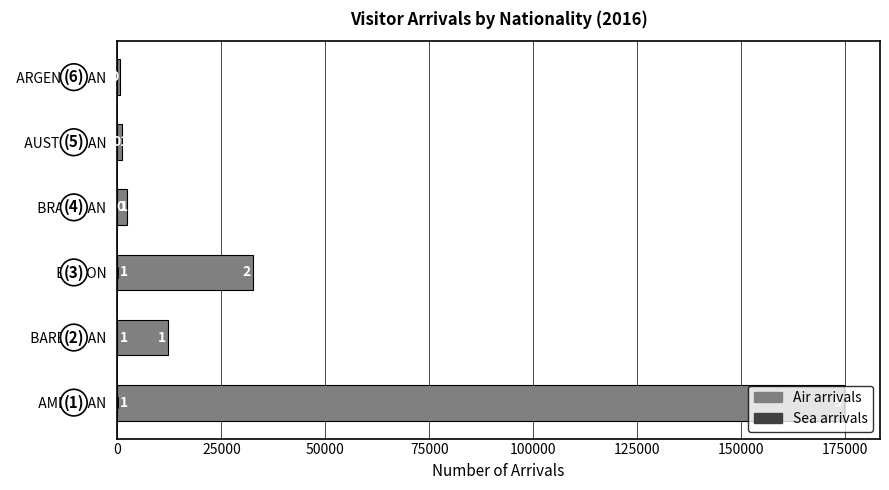

Does the chart contain any negative values?

No